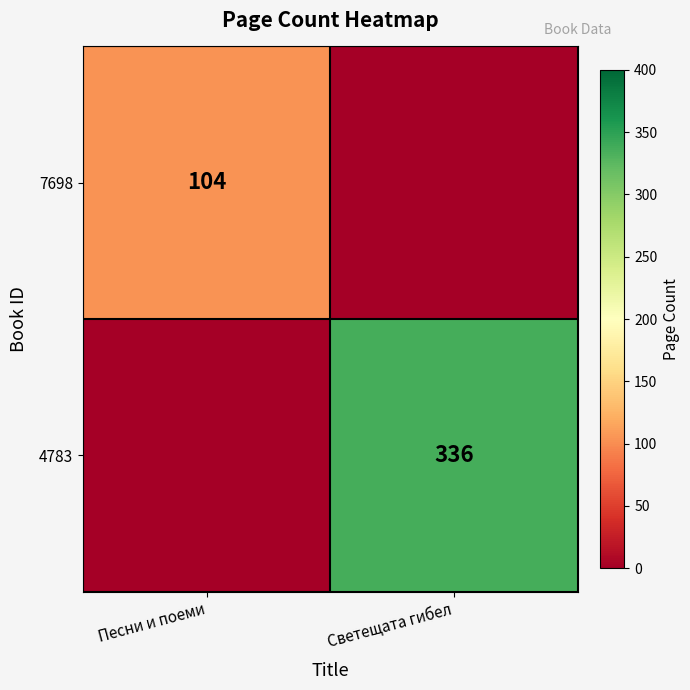

At how many categories does at least one series exceed 178?

1